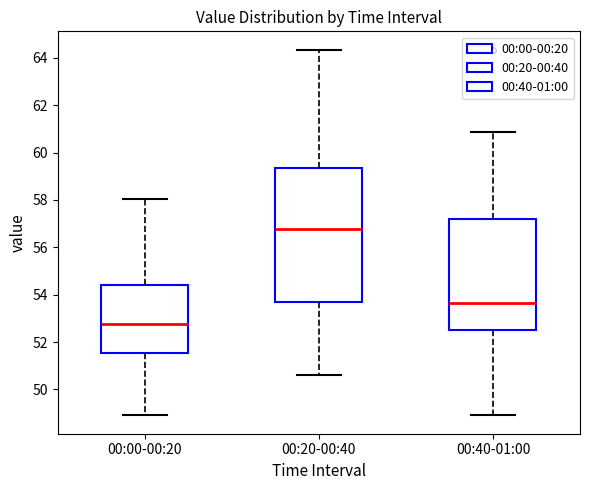

Comparing the boxes themselves (not the whiskers), which one is the tallest?

00:20-00:40